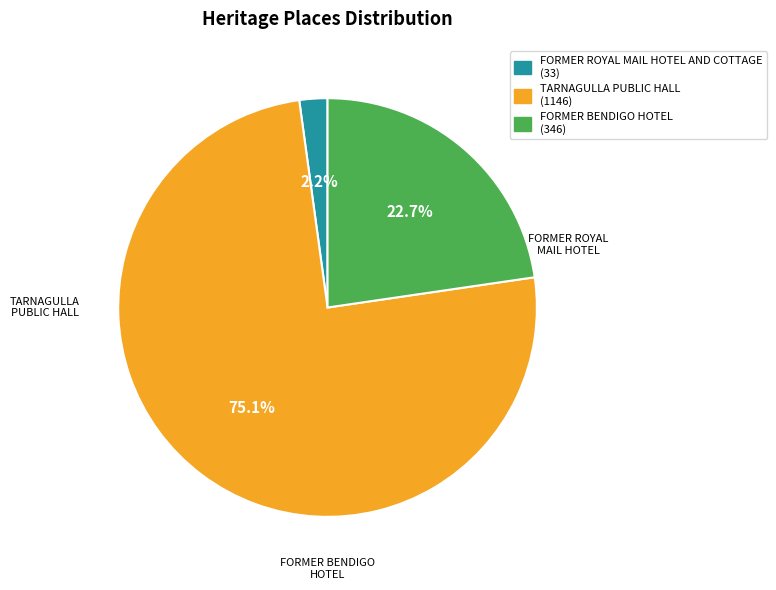

Rank the categories by value from lowest to highest.

FORMER ROYAL MAIL HOTEL AND COTTAGE, FORMER BENDIGO HOTEL, TARNAGULLA PUBLIC HALL